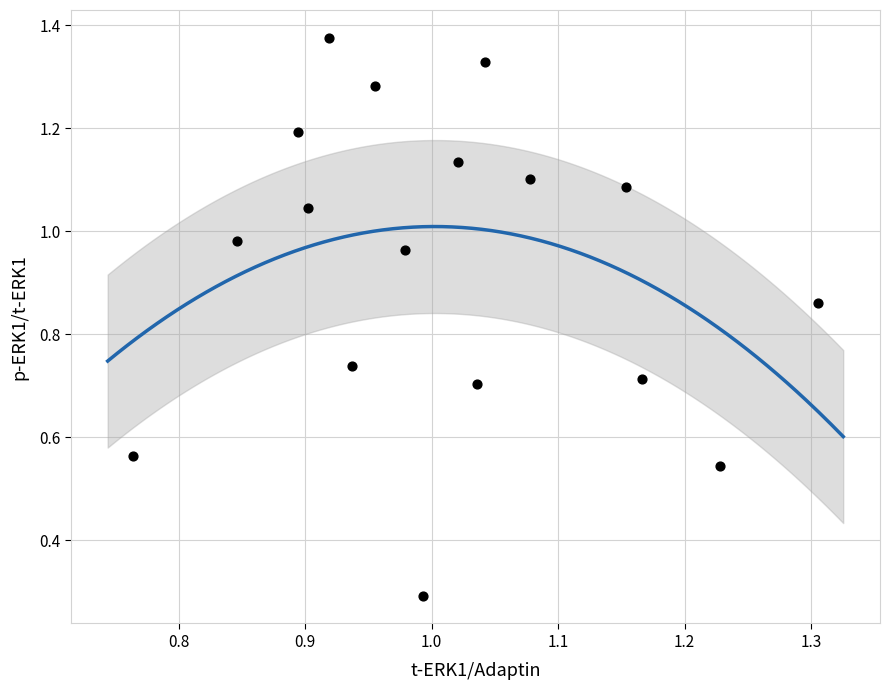

What Y value in the scatter plot is closest to 0?

0.3